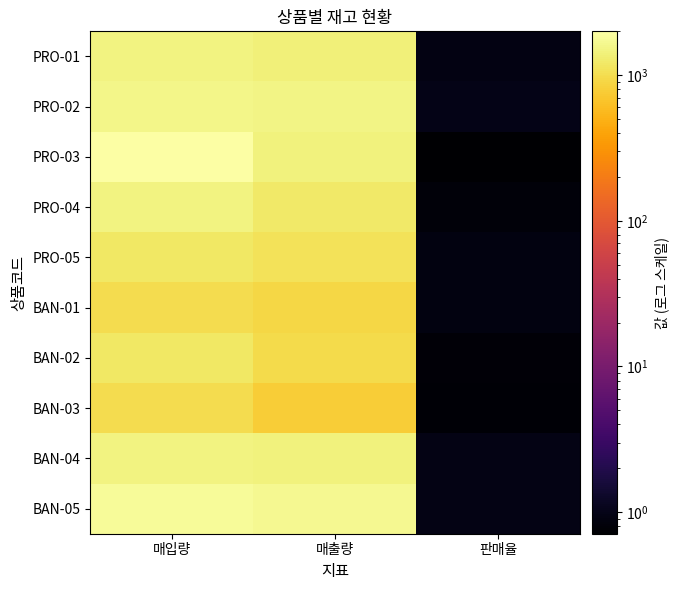

At which category does the chart reach its peak across all series?

매입량